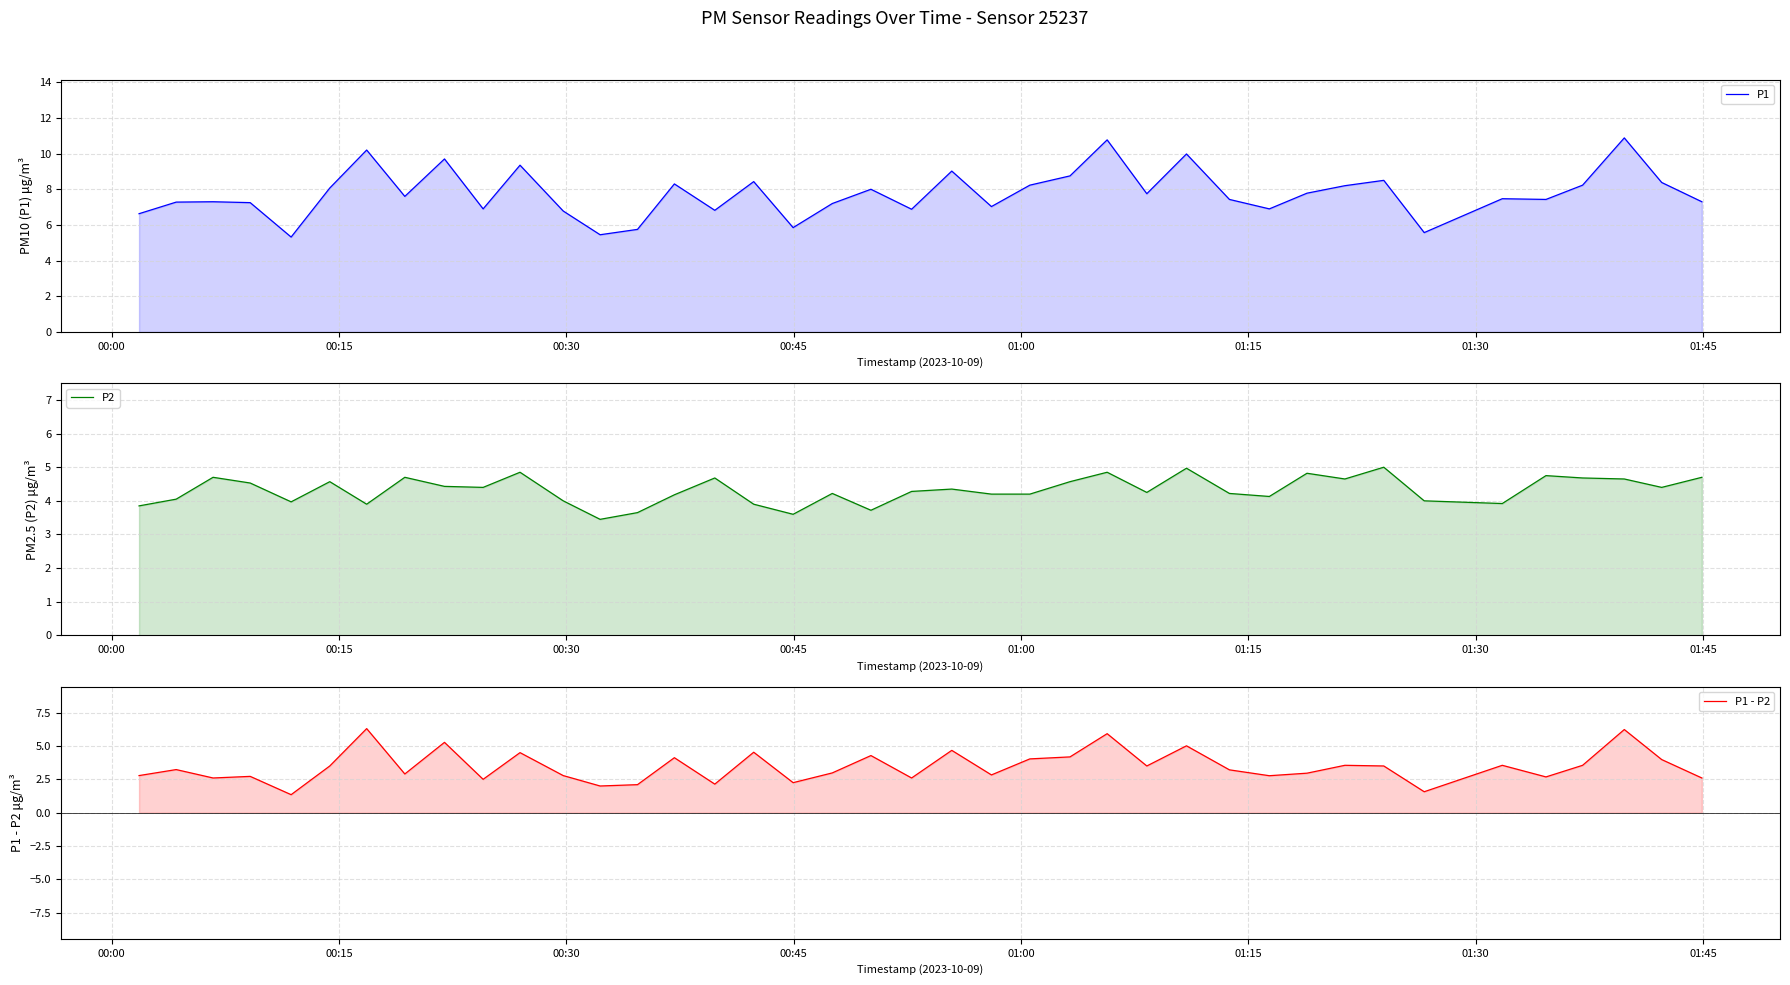

True or false: P2 and P1 intersect in this chart.

False